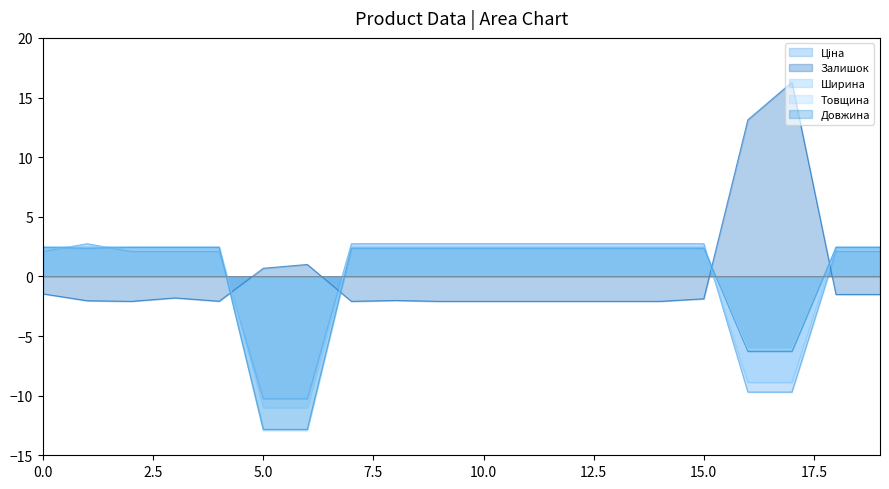

How many intersections are there between Залишок and Товщина?

4